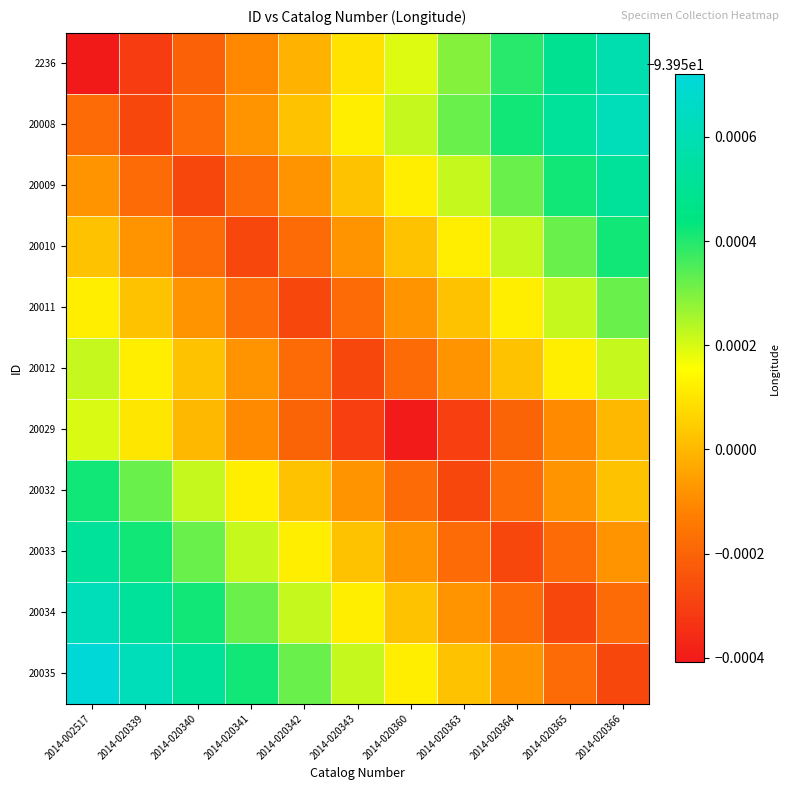

Reading left to right, extract all data points from this chart.

2236: 2014-002517=-94.0	2014-020339=-94.0	2014-020340=-94.0	2014-020341=-94.0	2014-020342=-94.0	2014-020343=-93.9	2014-020360=-93.9	2014-020363=-93.9	2014-020364=-93.9	2014-020365=-93.9	2014-020366=-93.9
20008: 2014-002517=-94.0	2014-020339=-94.0	2014-020340=-94.0	2014-020341=-94.0	2014-020342=-93.9	2014-020343=-93.9	2014-020360=-93.9	2014-020363=-93.9	2014-020364=-93.9	2014-020365=-93.9	2014-020366=-93.9
20009: 2014-002517=-94.0	2014-020339=-94.0	2014-020340=-94.0	2014-020341=-94.0	2014-020342=-94.0	2014-020343=-93.9	2014-020360=-93.9	2014-020363=-93.9	2014-020364=-93.9	2014-020365=-93.9	2014-020366=-93.9
20010: 2014-002517=-93.9	2014-020339=-94.0	2014-020340=-94.0	2014-020341=-94.0	2014-020342=-94.0	2014-020343=-94.0	2014-020360=-93.9	2014-020363=-93.9	2014-020364=-93.9	2014-020365=-93.9	2014-020366=-93.9
20011: 2014-002517=-93.9	2014-020339=-93.9	2014-020340=-94.0	2014-020341=-94.0	2014-020342=-94.0	2014-020343=-94.0	2014-020360=-94.0	2014-020363=-93.9	2014-020364=-93.9	2014-020365=-93.9	2014-020366=-93.9
20012: 2014-002517=-93.9	2014-020339=-93.9	2014-020340=-93.9	2014-020341=-94.0	2014-020342=-94.0	2014-020343=-94.0	2014-020360=-94.0	2014-020363=-94.0	2014-020364=-93.9	2014-020365=-93.9	2014-020366=-93.9
20029: 2014-002517=-93.9	2014-020339=-93.9	2014-020340=-94.0	2014-020341=-94.0	2014-020342=-94.0	2014-020343=-94.0	2014-020360=-94.0	2014-020363=-94.0	2014-020364=-94.0	2014-020365=-94.0	2014-020366=-94.0
20032: 2014-002517=-93.9	2014-020339=-93.9	2014-020340=-93.9	2014-020341=-93.9	2014-020342=-93.9	2014-020343=-94.0	2014-020360=-94.0	2014-020363=-94.0	2014-020364=-94.0	2014-020365=-94.0	2014-020366=-93.9
20033: 2014-002517=-93.9	2014-020339=-93.9	2014-020340=-93.9	2014-020341=-93.9	2014-020342=-93.9	2014-020343=-93.9	2014-020360=-94.0	2014-020363=-94.0	2014-020364=-94.0	2014-020365=-94.0	2014-020366=-94.0
20034: 2014-002517=-93.9	2014-020339=-93.9	2014-020340=-93.9	2014-020341=-93.9	2014-020342=-93.9	2014-020343=-93.9	2014-020360=-93.9	2014-020363=-94.0	2014-020364=-94.0	2014-020365=-94.0	2014-020366=-94.0
20035: 2014-002517=-93.9	2014-020339=-93.9	2014-020340=-93.9	2014-020341=-93.9	2014-020342=-93.9	2014-020343=-93.9	2014-020360=-93.9	2014-020363=-93.9	2014-020364=-94.0	2014-020365=-94.0	2014-020366=-94.0